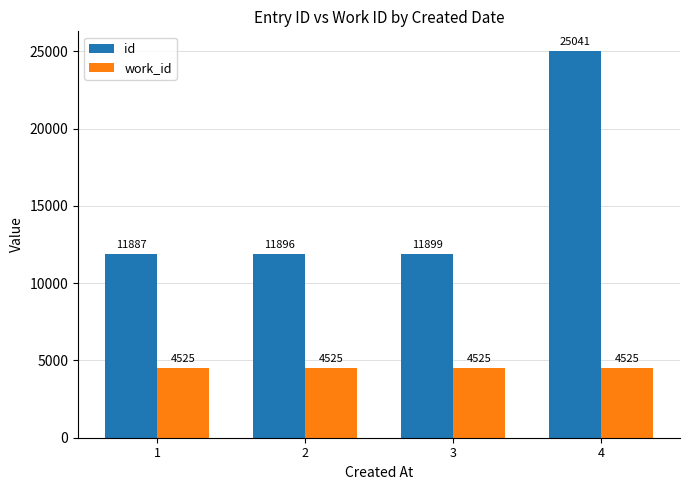

How many bars are there in total?

8